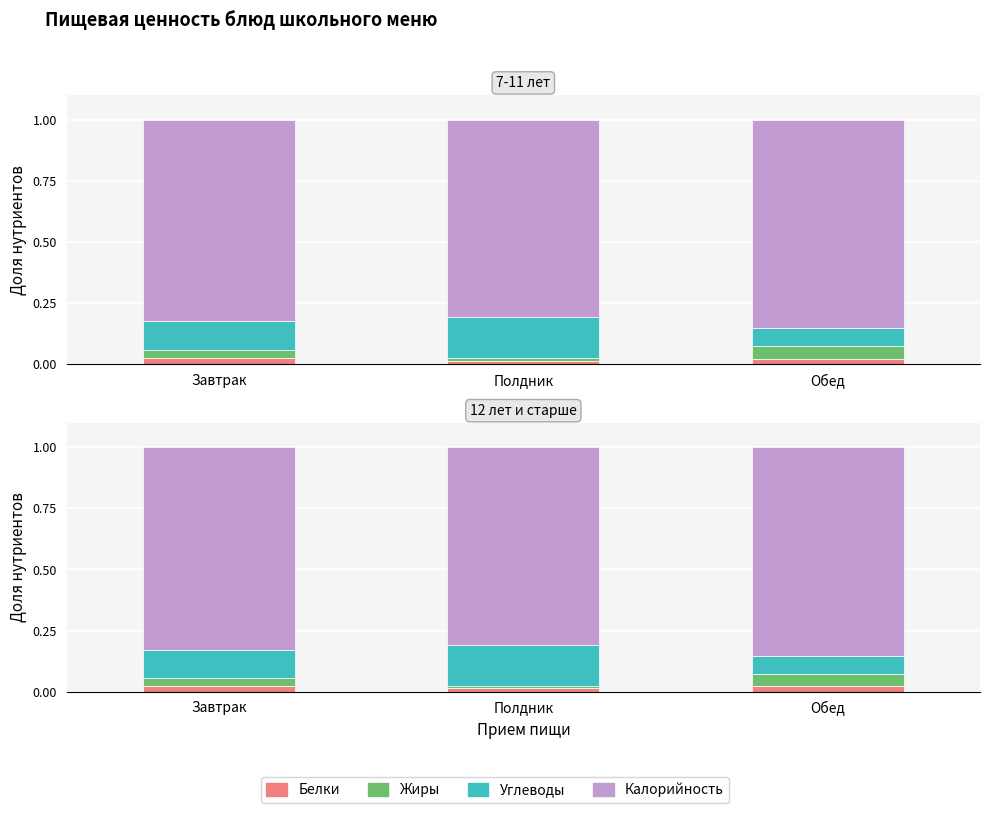

Reading left to right, list all the values displayed in this chart.

Белки: 0.0	0.0	0.0
Жиры: 0.0	0.0	0.1
Углеводы: 0.1	0.2	0.1
Калорийность_norm: 0.8	0.8	0.9